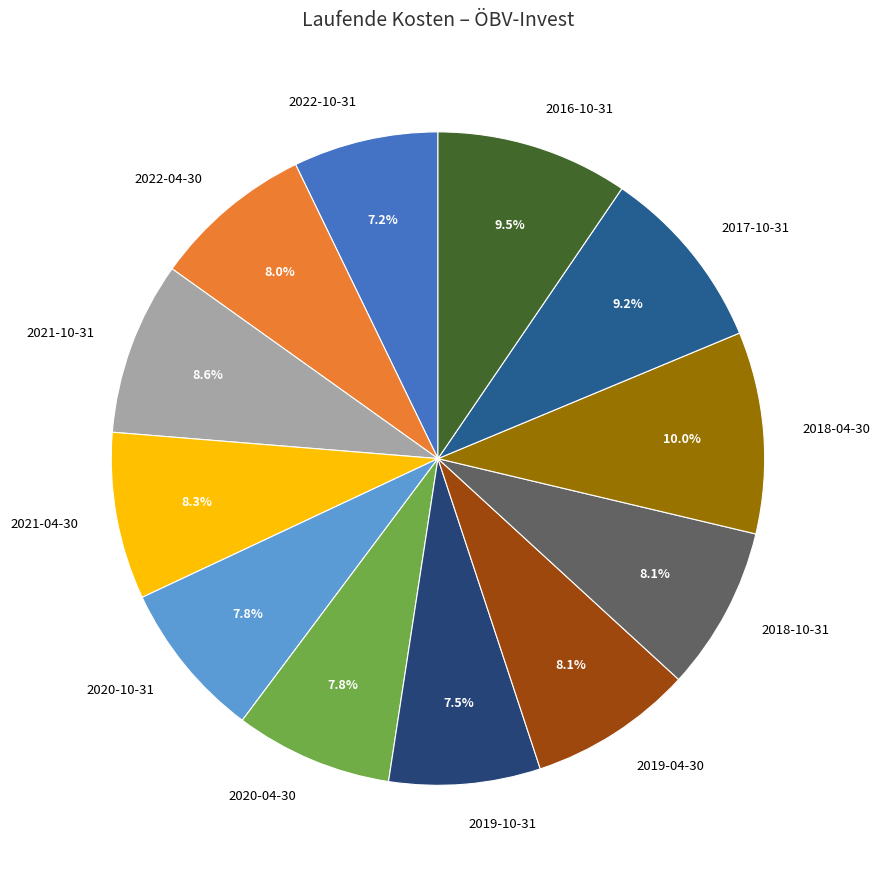

True or false: 2020-04-30 accounts for 17% of the total.

False